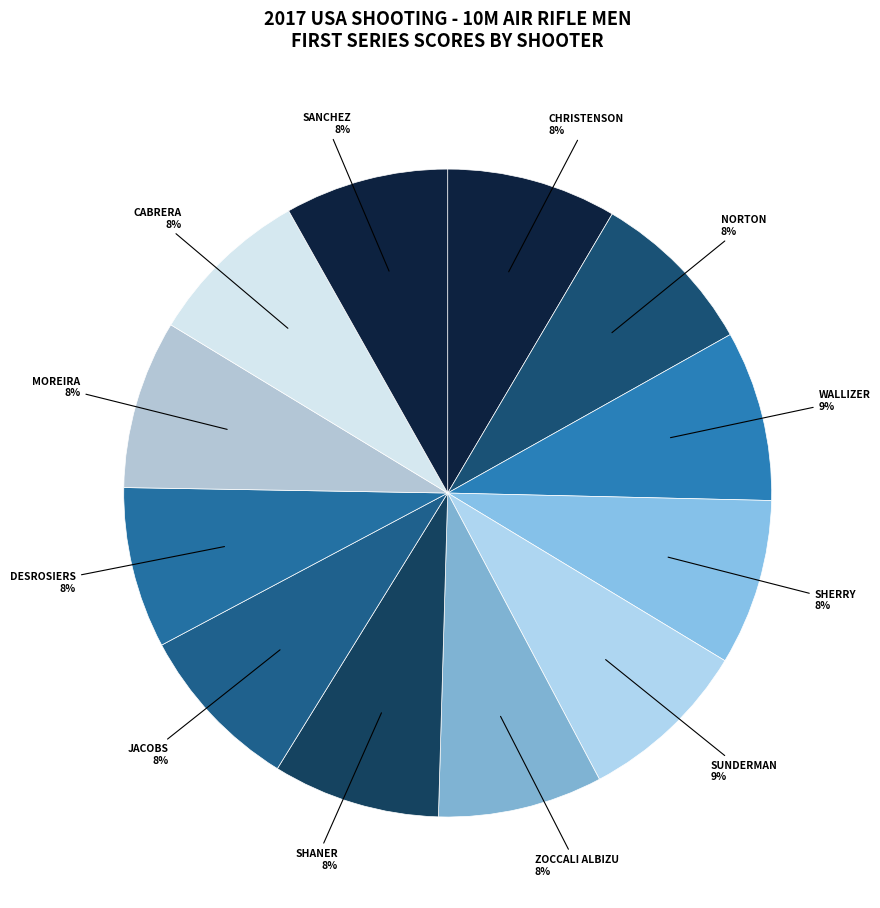

To the nearest percent, what is the difference between the largest and smallest slice percentages?

1%